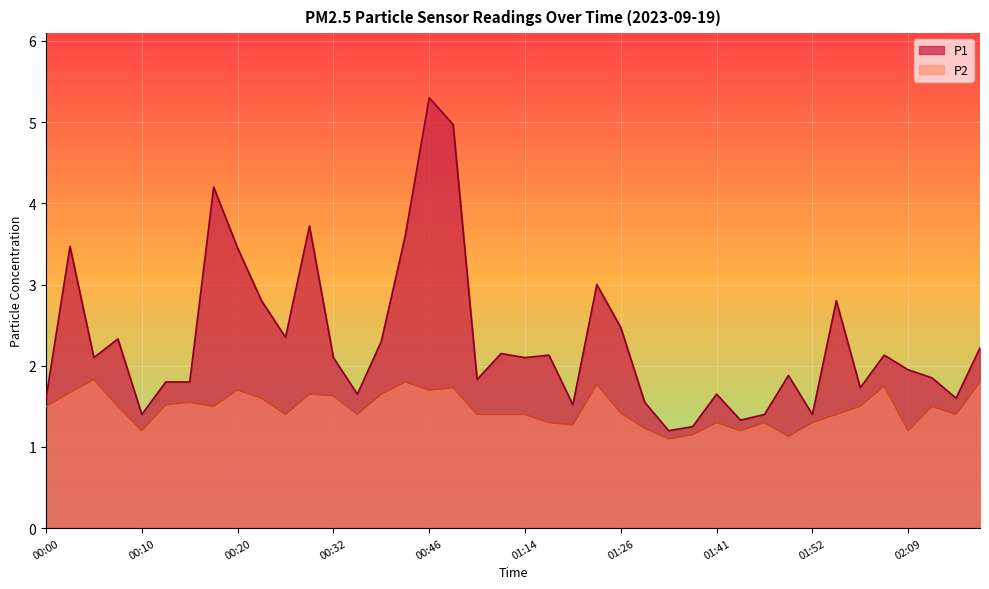

What are all the series names shown in the legend?

P1, P2